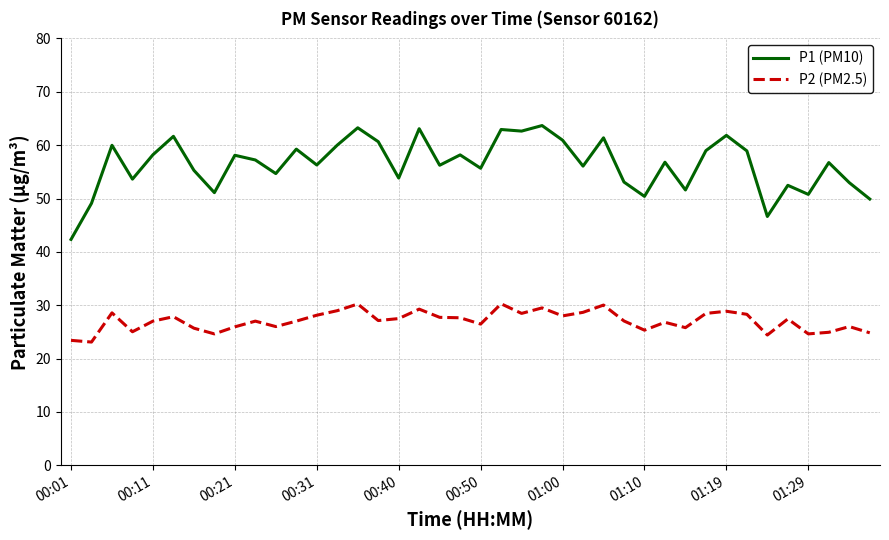

List the series in order of their overall mean, lowest first.

P2 (PM2.5), P1 (PM10)